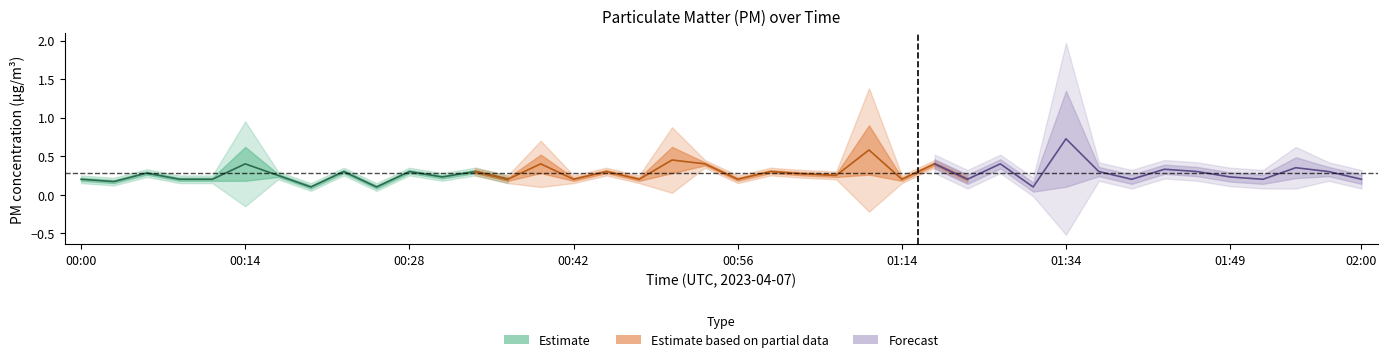

What is the average value of the P1 series?

0.3